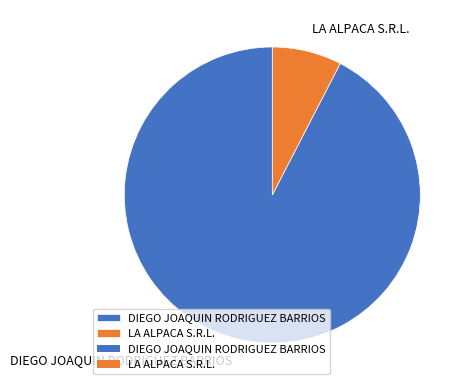

Which category accounts for the majority?

DIEGO JOAQUIN RODRIGUEZ BARRIOS